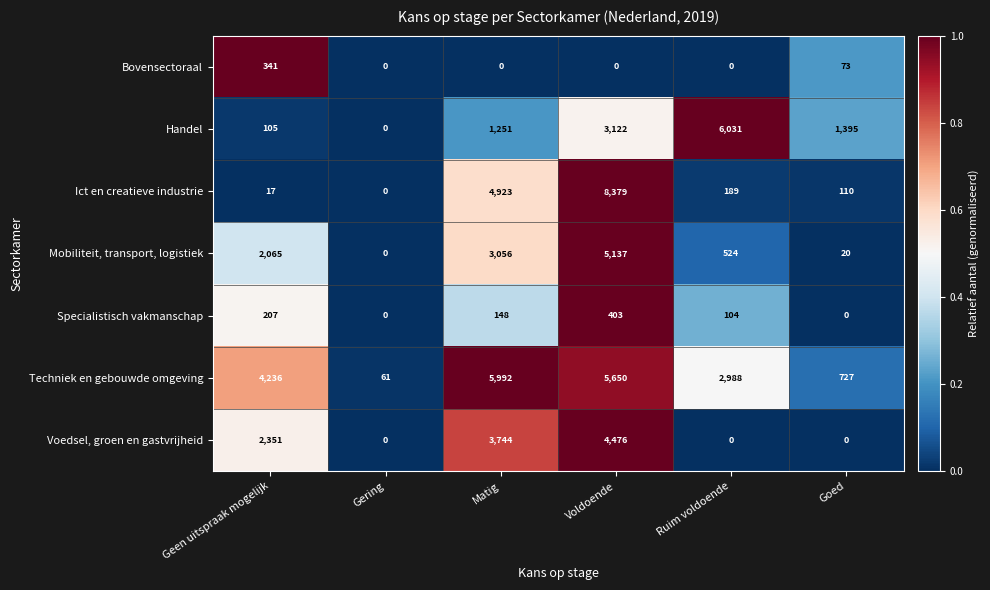

How many data points does each series have?

6